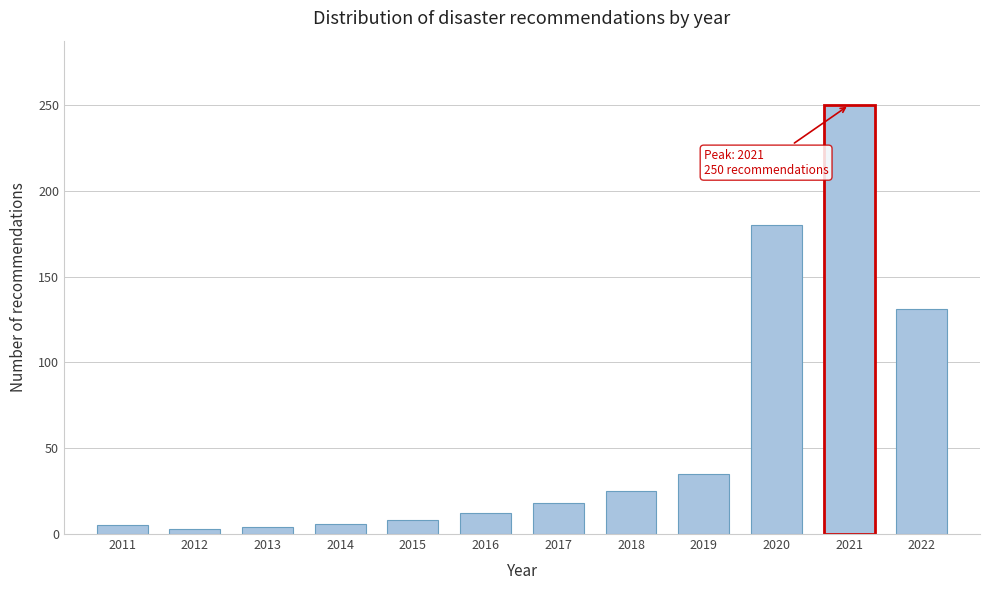

What is the difference between the maximum and minimum values?

247